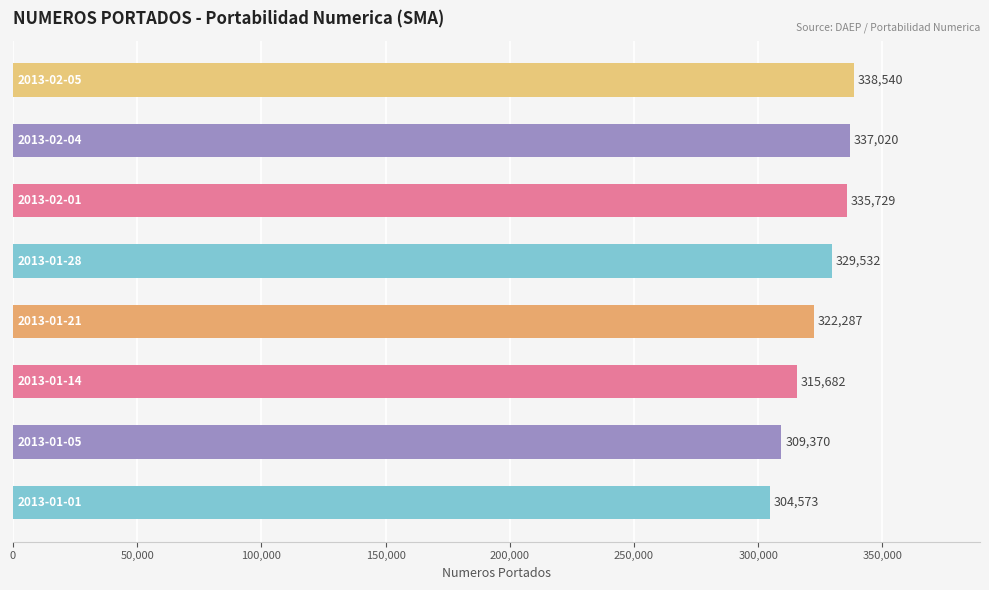

What is the sum of all values?

2592733